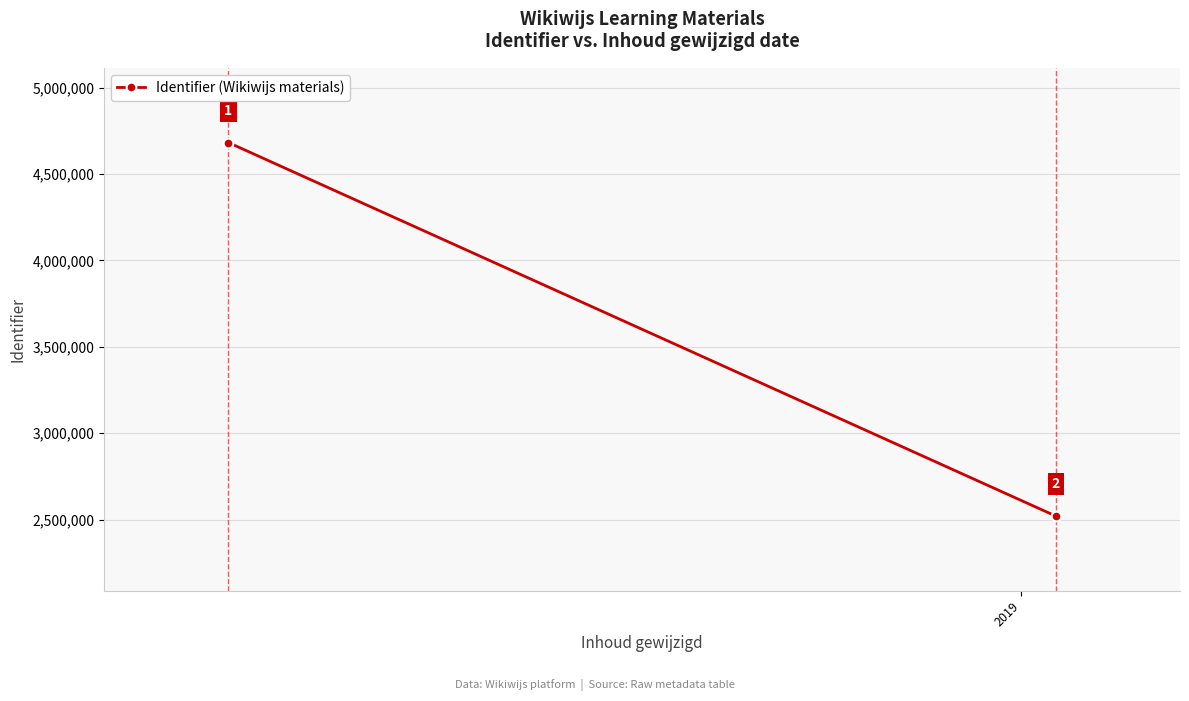

Is this an area chart (filled region under the line)?

No